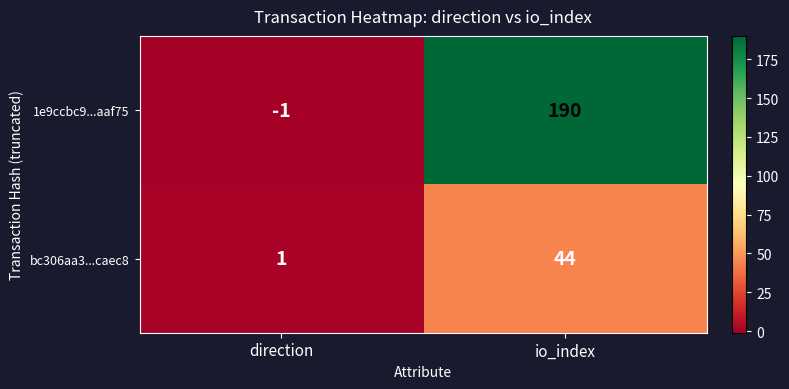

The value of bc306aa3...caec8 at io_index is 65. True or false?

False